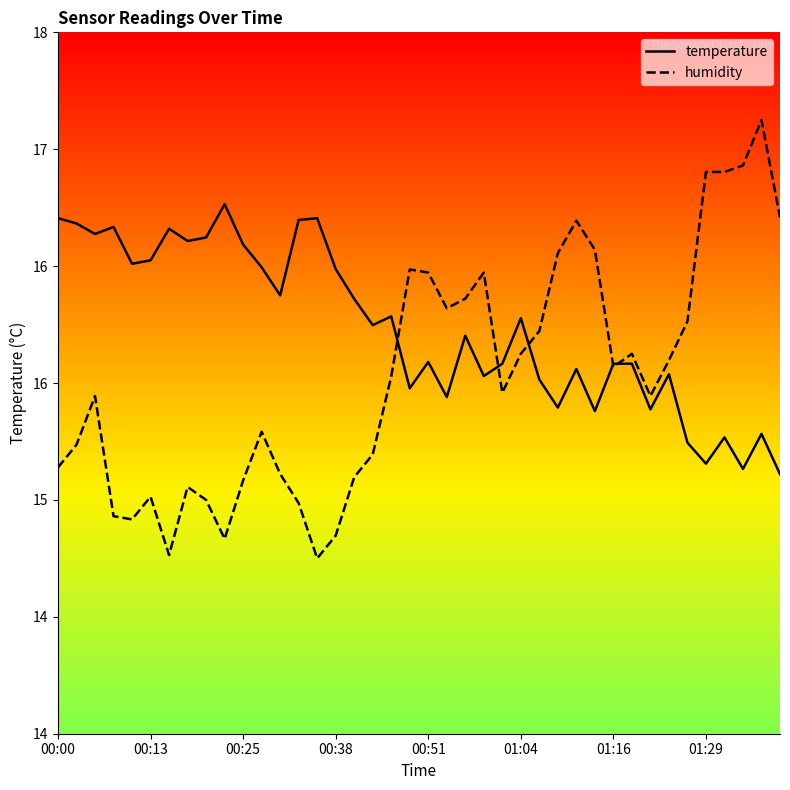

At which category is the sum across all series the highest?

38